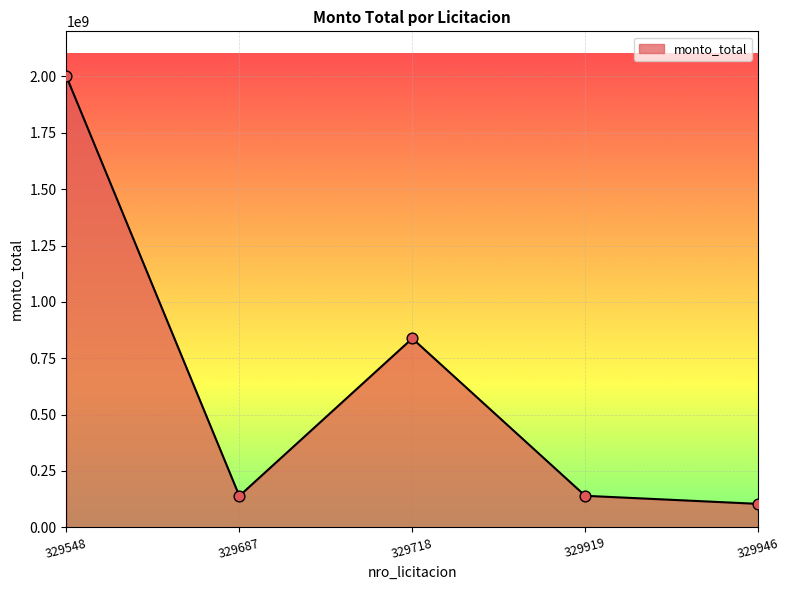

What is the ratio of the value at 329919 to the value at 329548?

0.1